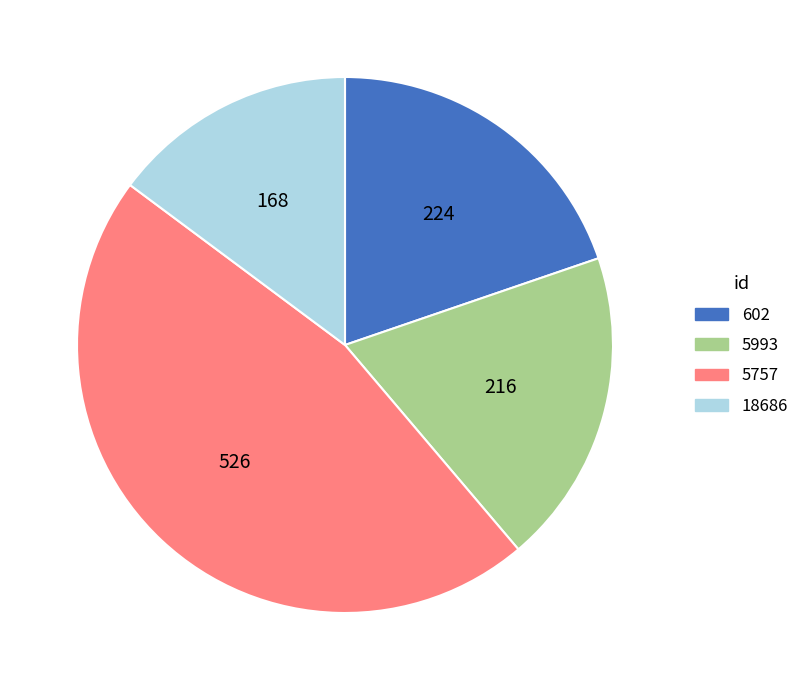

Is it true that 5757 is 40% of the pie?

False